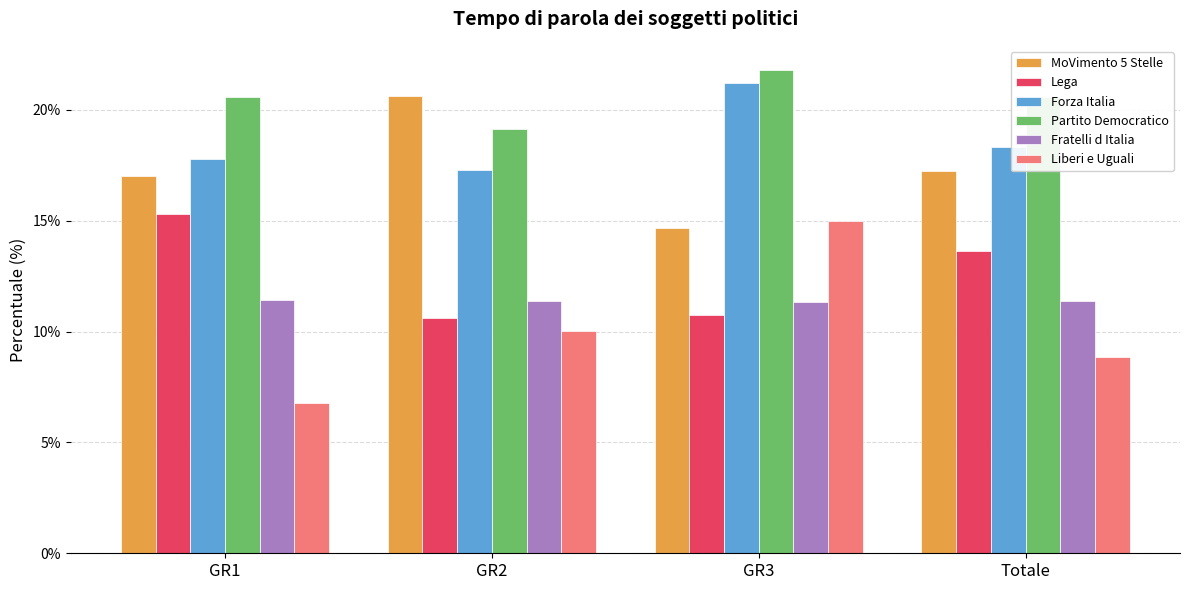

Which has a higher value, GR1 or Totale?

Totale